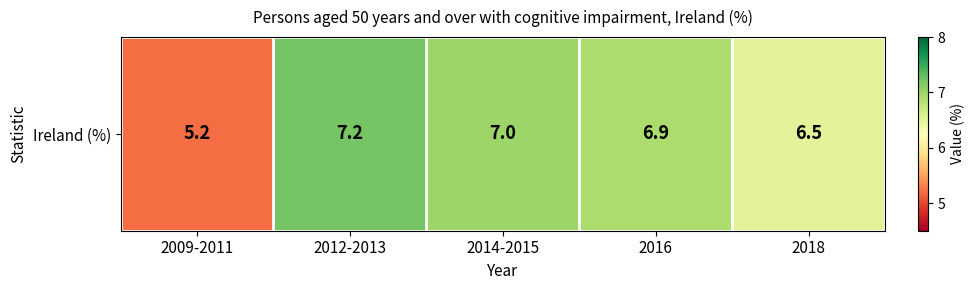

What is the maximum value shown in the chart?

7.2